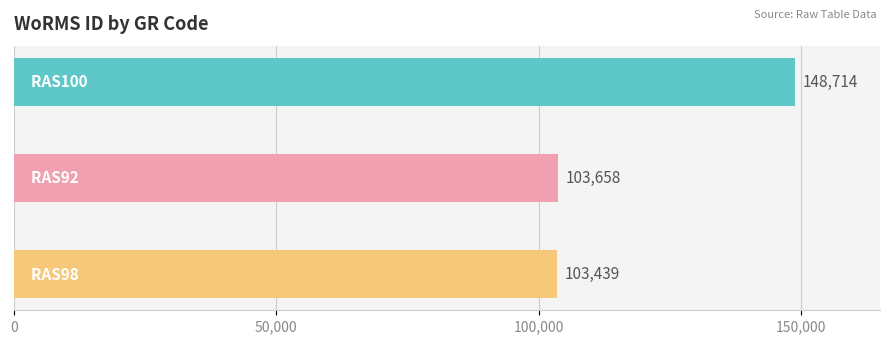

What is the value of the 1st bar from the top?

148714